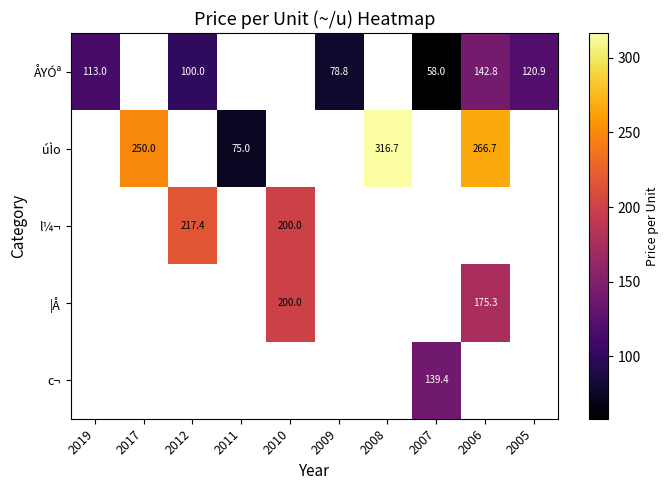

The úÌo series shows 151.5 at 2017. True or false?

False